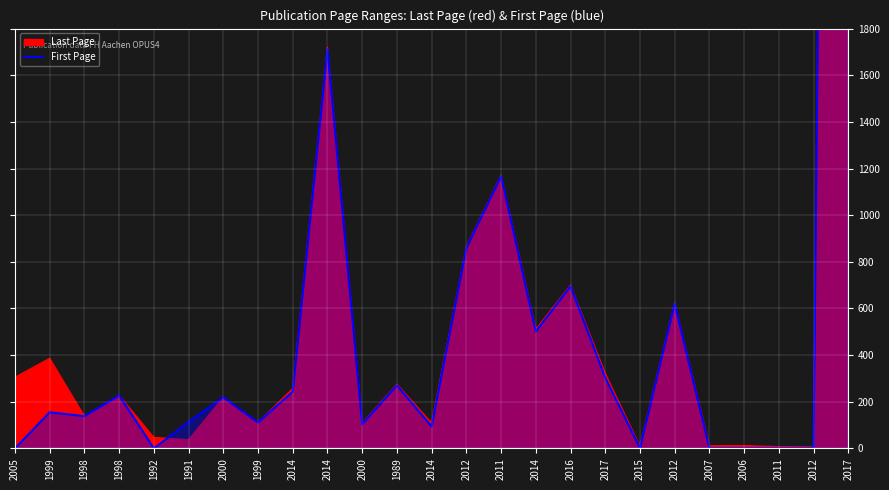

What is the value of the 15th point from the left?

1167